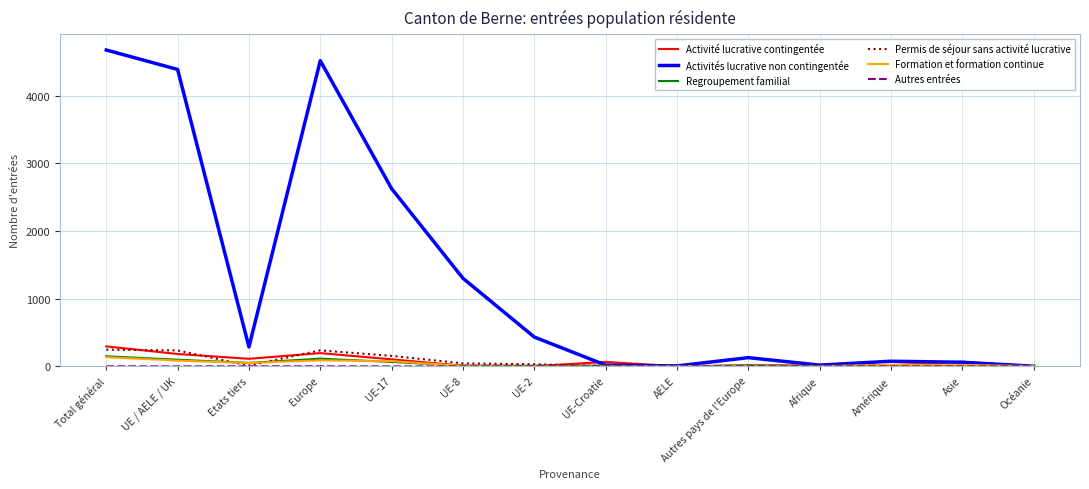

The value of Formation et formation continue at Total général is 136. True or false?

True